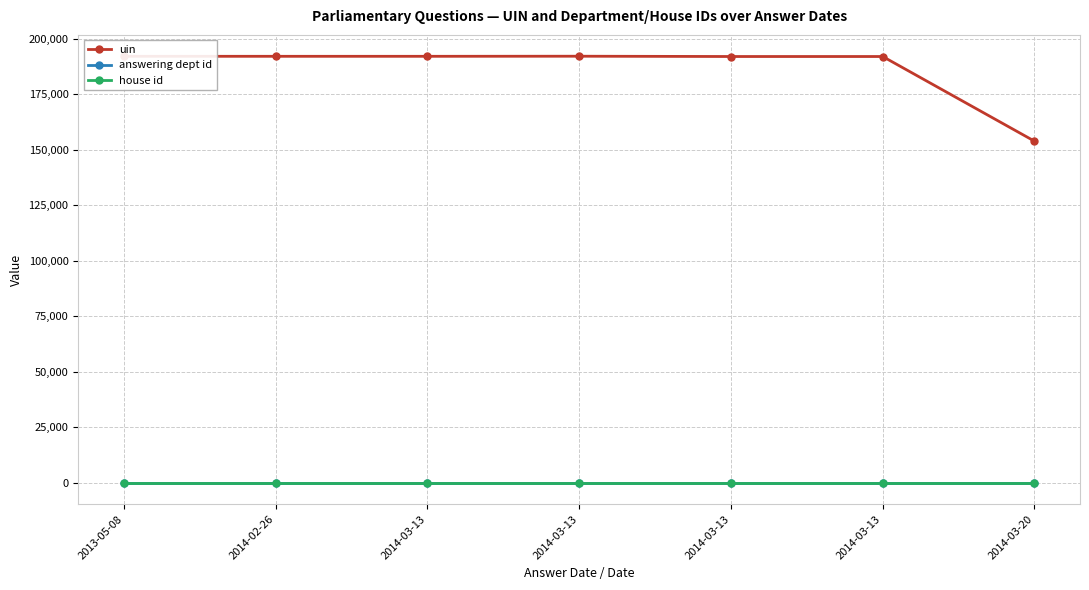

Which category has the highest value in the answering dept id series?

2013-05-08